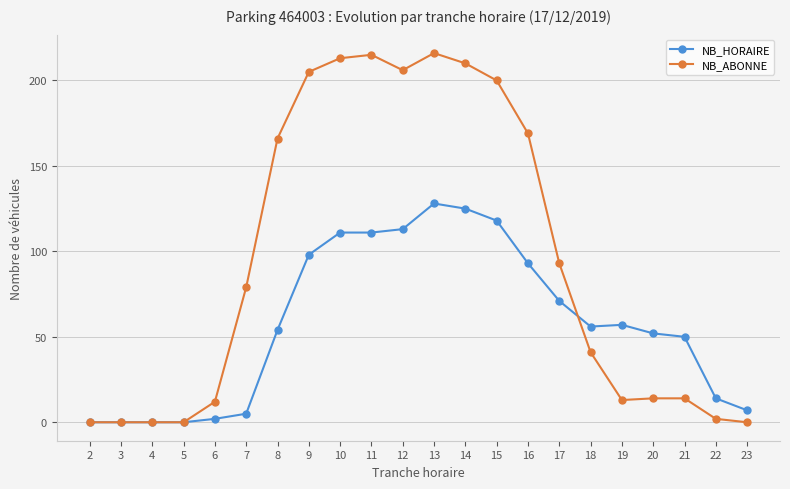

Which series has the largest total across all categories?

NB_ABONNE